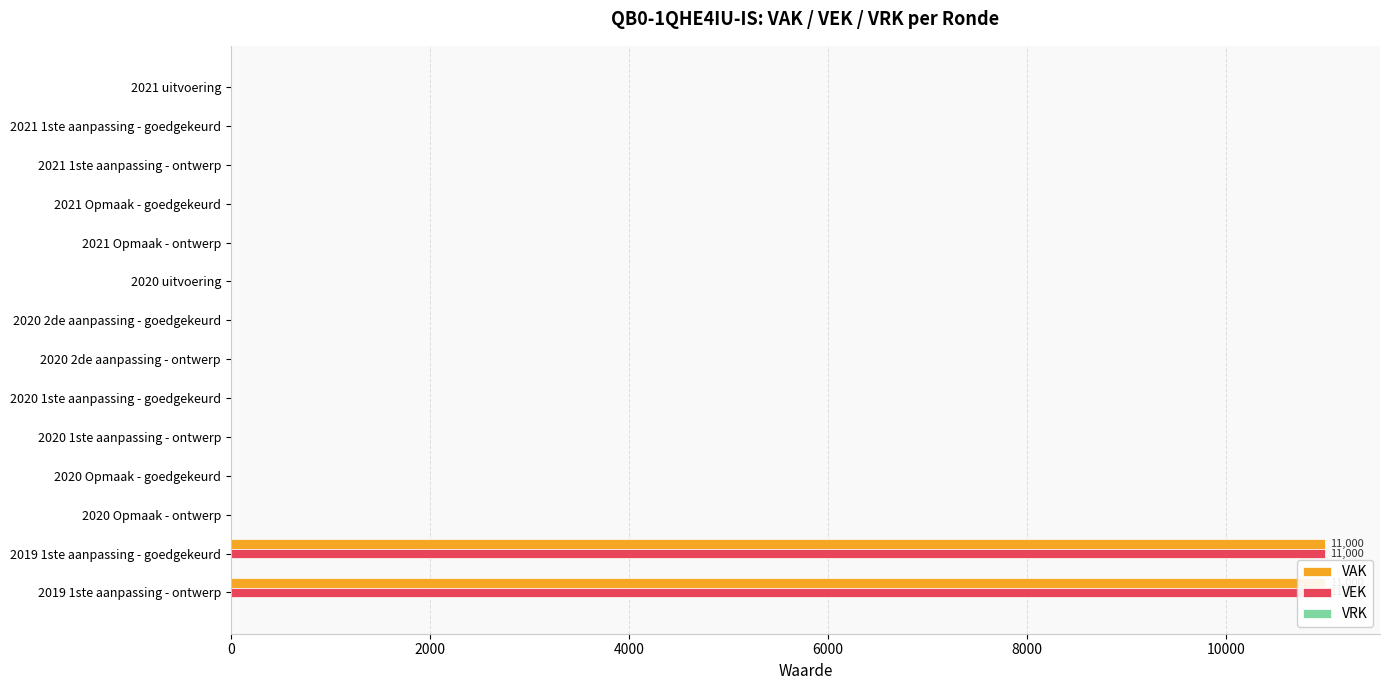

Is it true that VAK equals 0.0 at 2021 1ste aanpassing - goedgekeurd?

True